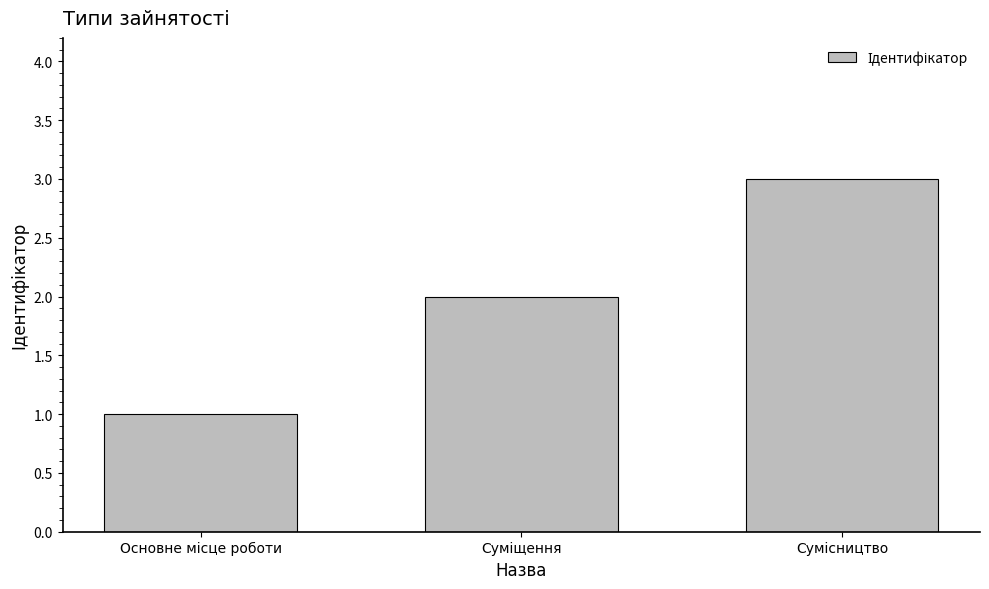

What is the maximum value shown in the chart?

3